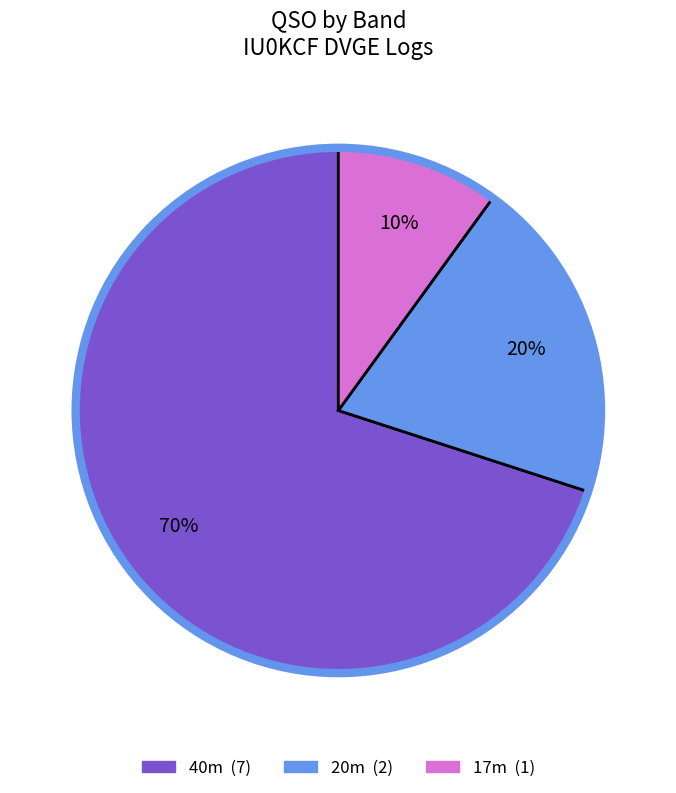

To the nearest percent, what is the average slice percentage?

33%